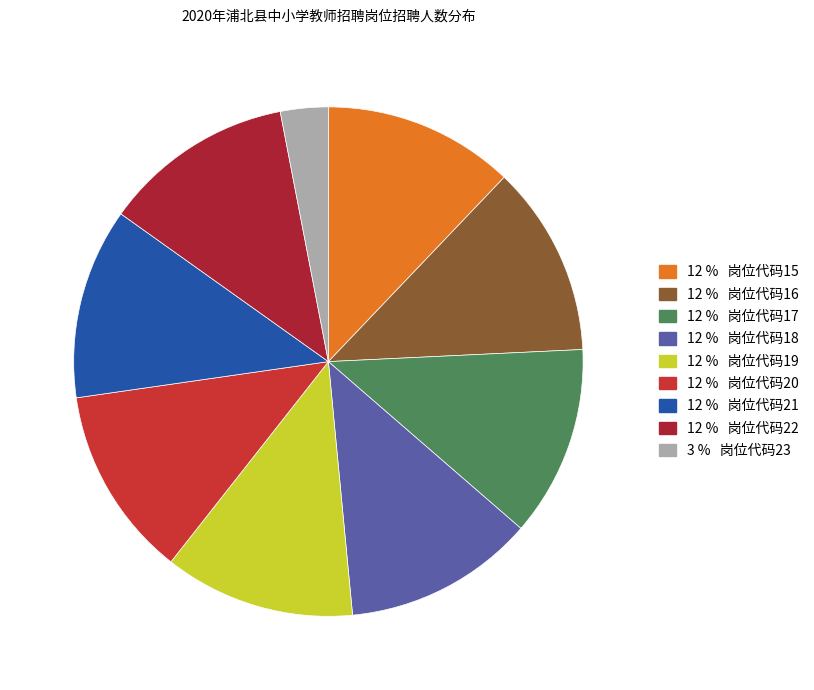

Does any single category account for the majority?

No